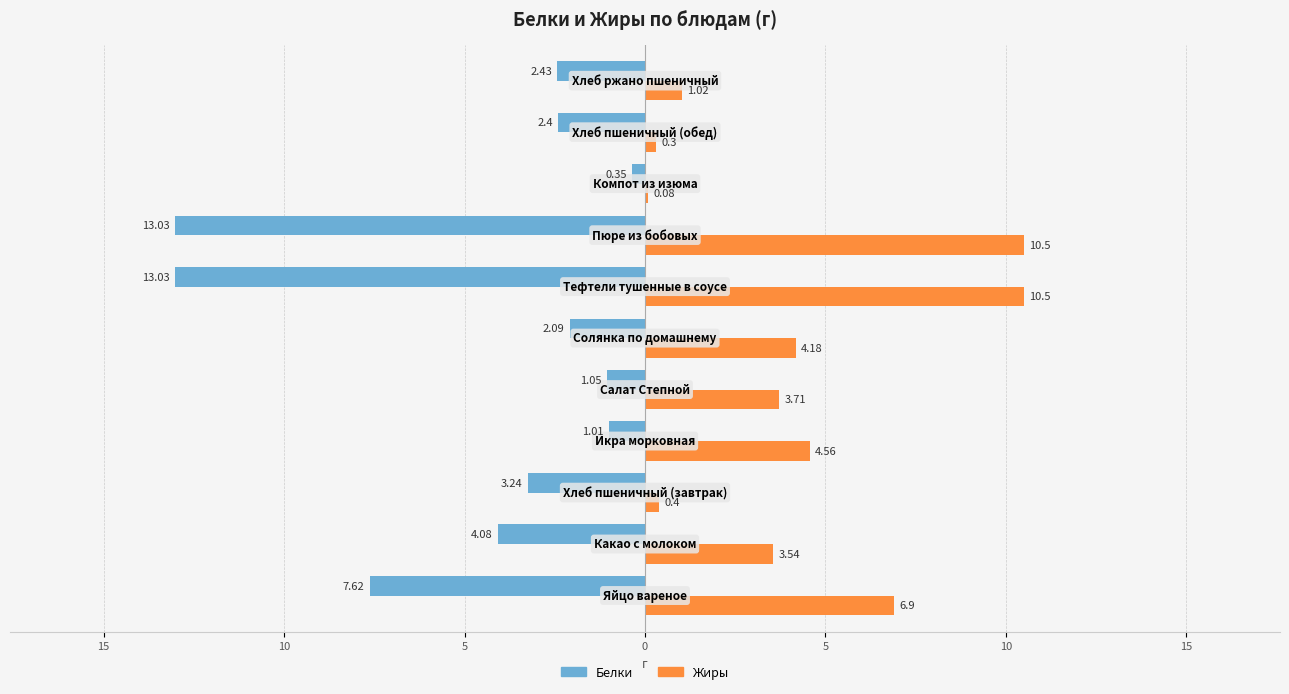

What are all the series names shown in the legend?

Белки, Жиры